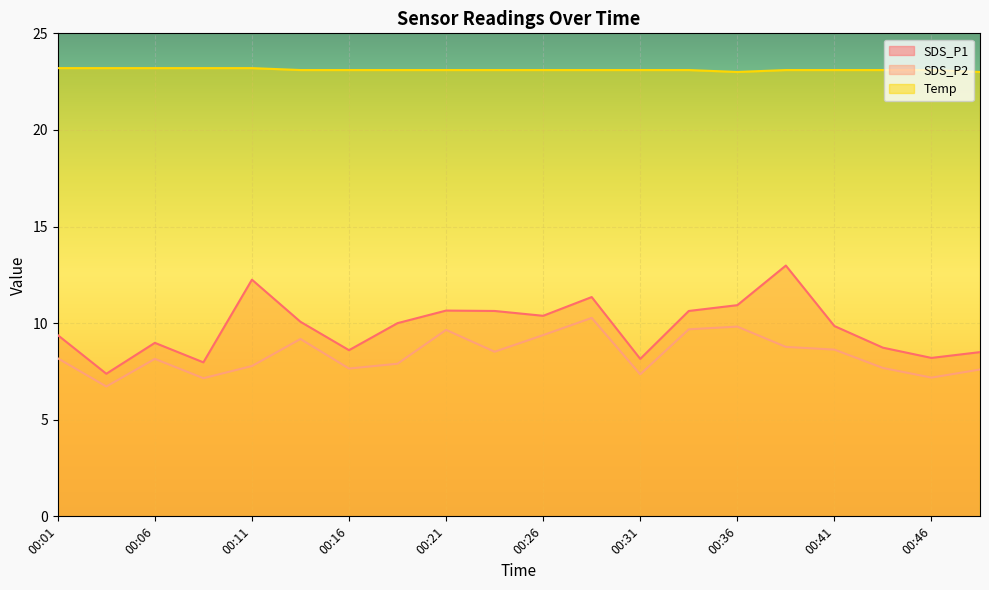

Reading left to right, extract all data points from this chart.

SDS_P1: 00:01=9.4	00:04=7.4	00:06=9.0	00:08=8.0	00:11=12.2	00:13=10.1	00:16=8.6	00:18=10.0	00:21=10.7	00:23=10.6	00:26=10.4	00:28=11.3	00:31=8.2	00:33=10.6	00:36=10.9	00:38=13.0	00:41=9.8	00:43=8.7	00:46=8.2	00:48=8.5
SDS_P2: 00:01=8.2	00:04=6.7	00:06=8.2	00:08=7.2	00:11=7.8	00:13=9.2	00:16=7.7	00:18=7.9	00:21=9.7	00:23=8.5	00:26=9.4	00:28=10.3	00:31=7.3	00:33=9.7	00:36=9.8	00:38=8.8	00:41=8.6	00:43=7.7	00:46=7.2	00:48=7.6
Temp: 00:01=23.2	00:04=23.2	00:06=23.2	00:08=23.2	00:11=23.2	00:13=23.1	00:16=23.1	00:18=23.1	00:21=23.1	00:23=23.1	00:26=23.1	00:28=23.1	00:31=23.1	00:33=23.1	00:36=23.0	00:38=23.1	00:41=23.1	00:43=23.1	00:46=23.1	00:48=23.0